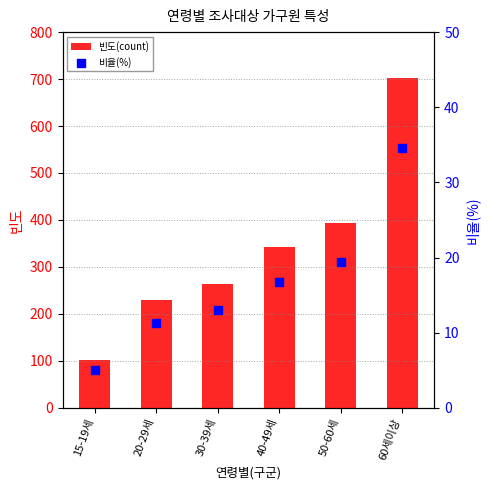

At how many categories does at least one series exceed 353?

2